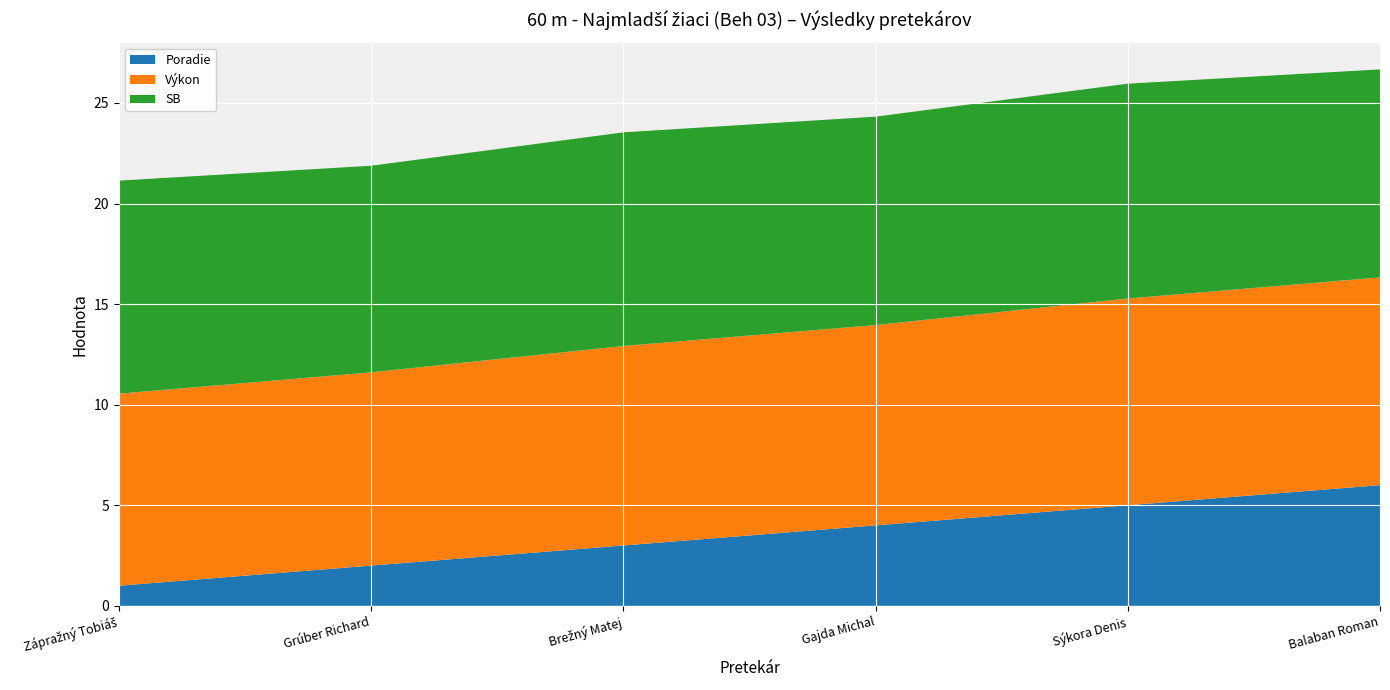

Reading left to right, what are all the values shown in this chart?

Poradie: 1.0	2.0	3.0	4.0	5.0	6.0
Výkon: 9.6	9.6	9.9	10.0	10.3	10.3
SB: 10.6	10.3	10.6	10.4	10.7	10.3